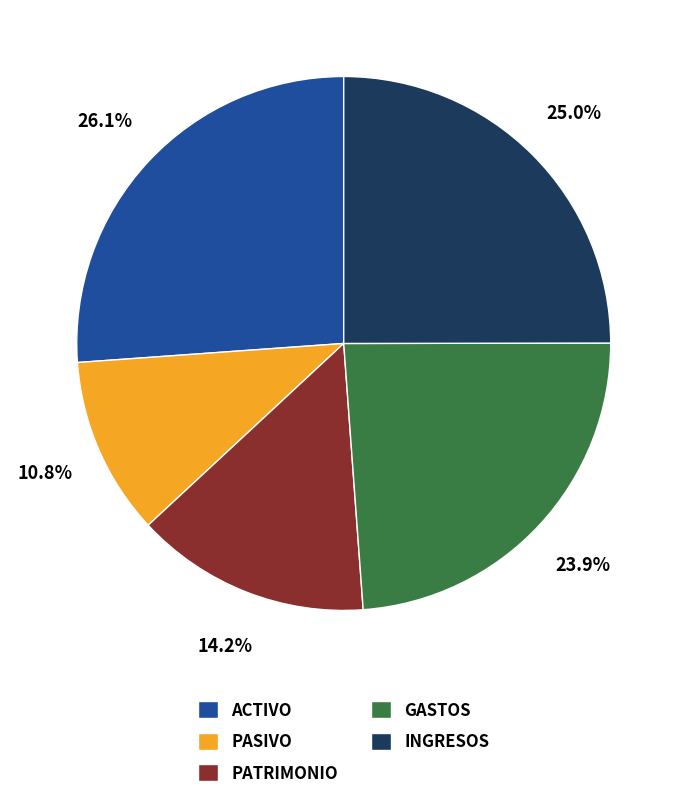

True or false: GASTOS accounts for 24% of the total.

True